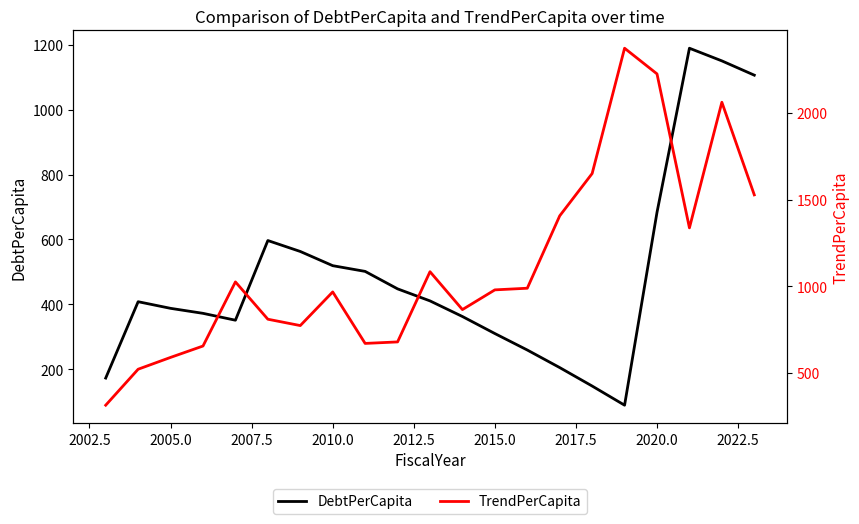

What is the greatest value displayed?

2373.1